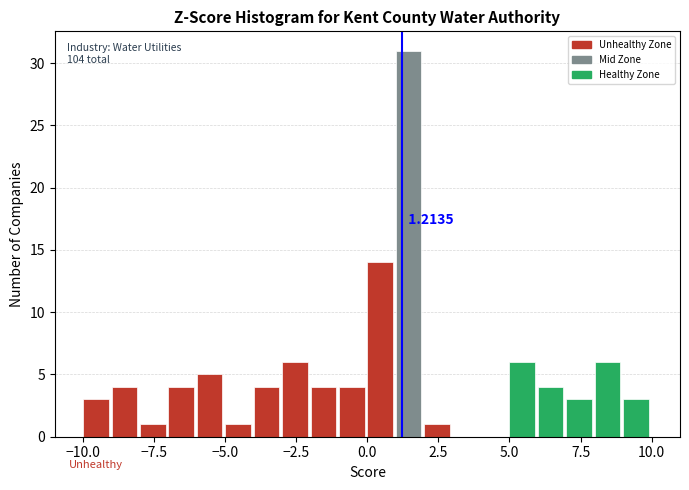

Around what value on the x-axis is the tallest bar? Give the approximate position of its centre, as read against the axis.

1.5